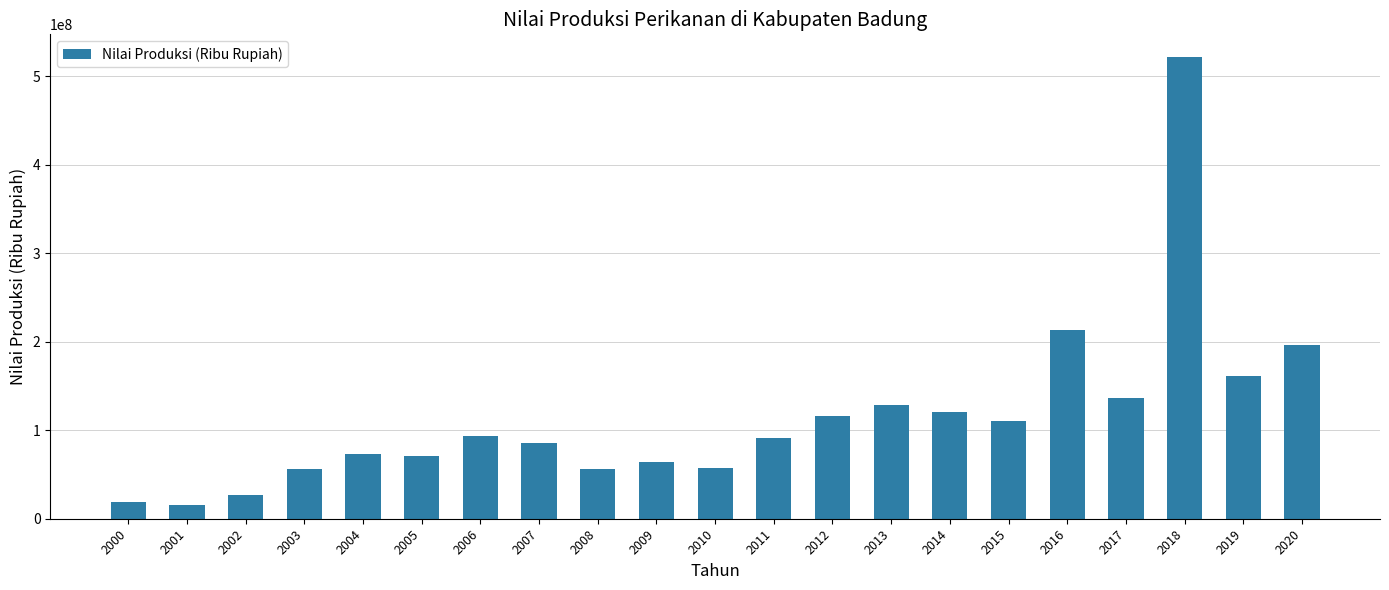

What is the difference between the maximum and minimum values?

505425039